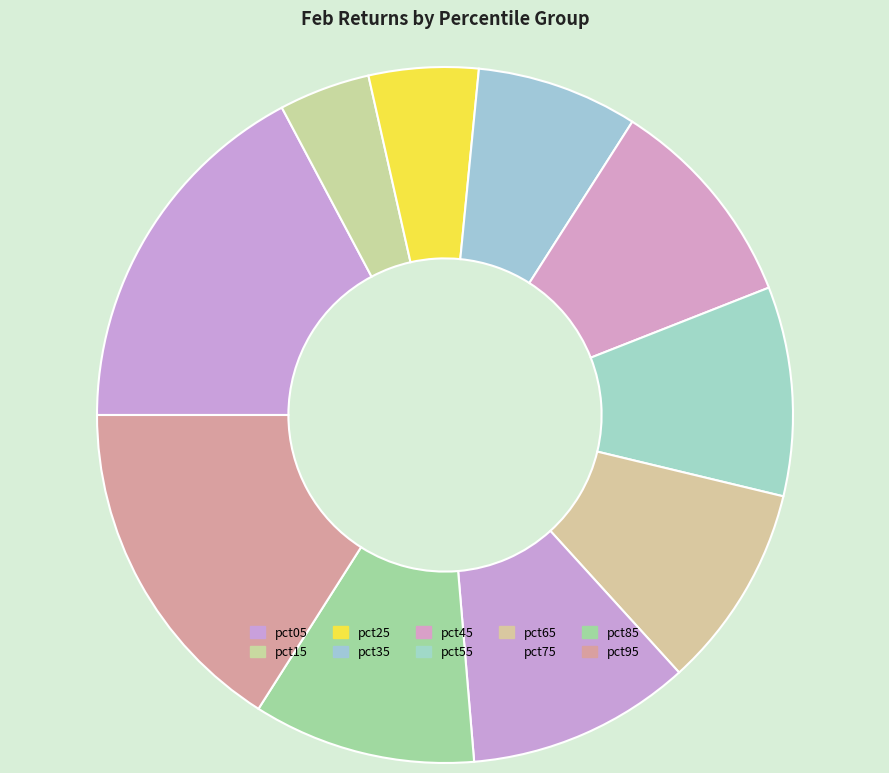

What percentage is the pct35 slice, to the nearest percent?

7%